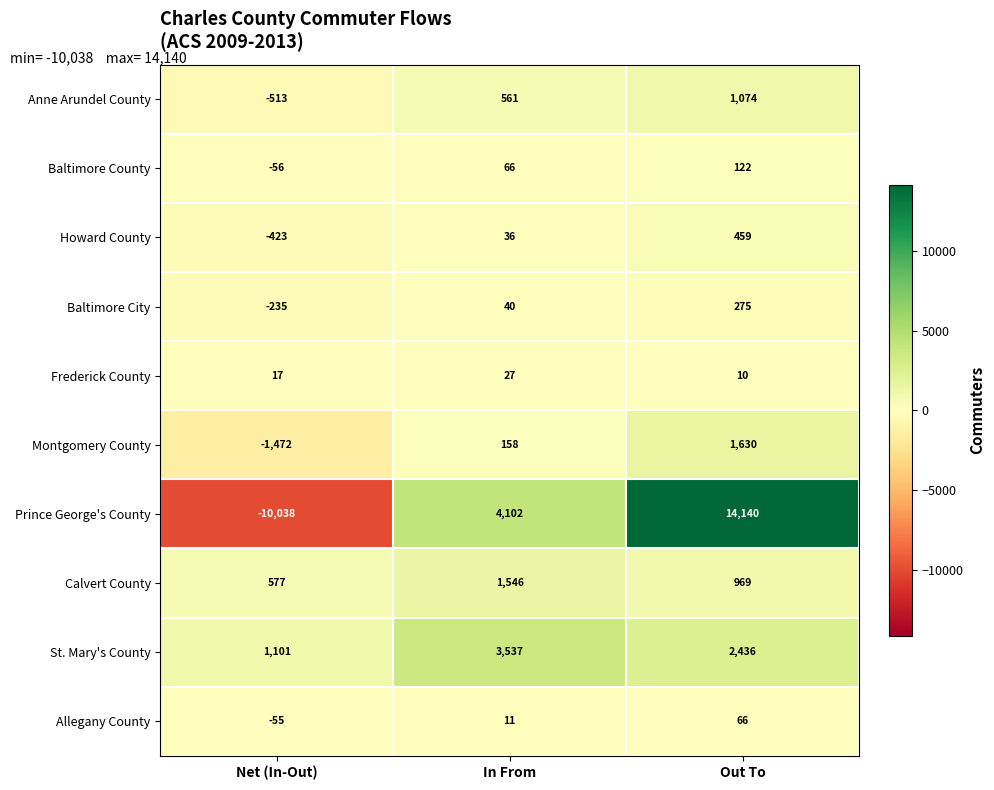

What is the sum of all St. Mary's County values?

7074